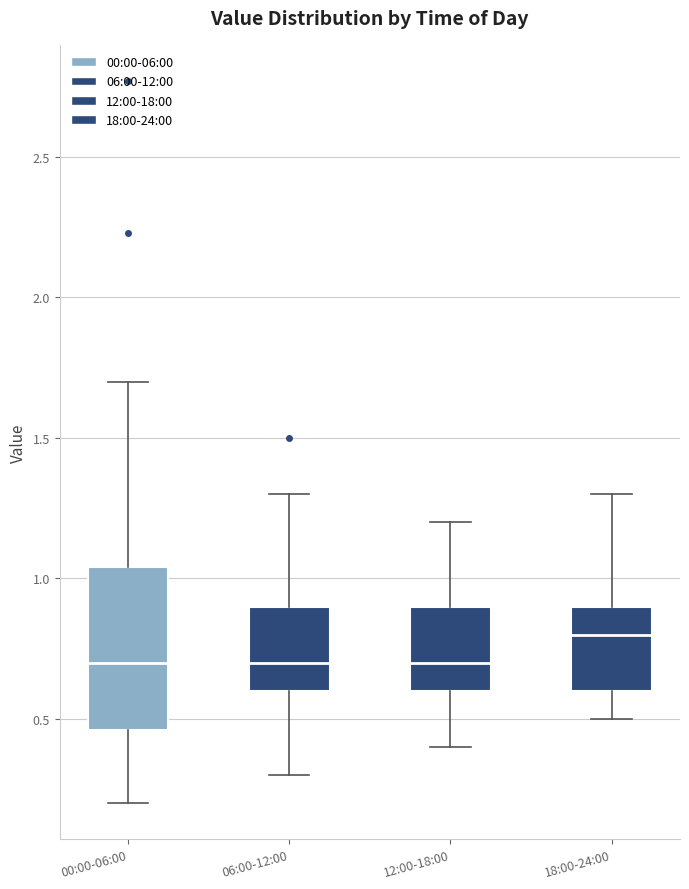

Which box is the tallest, from its lower edge to its upper edge?

00:00-06:00